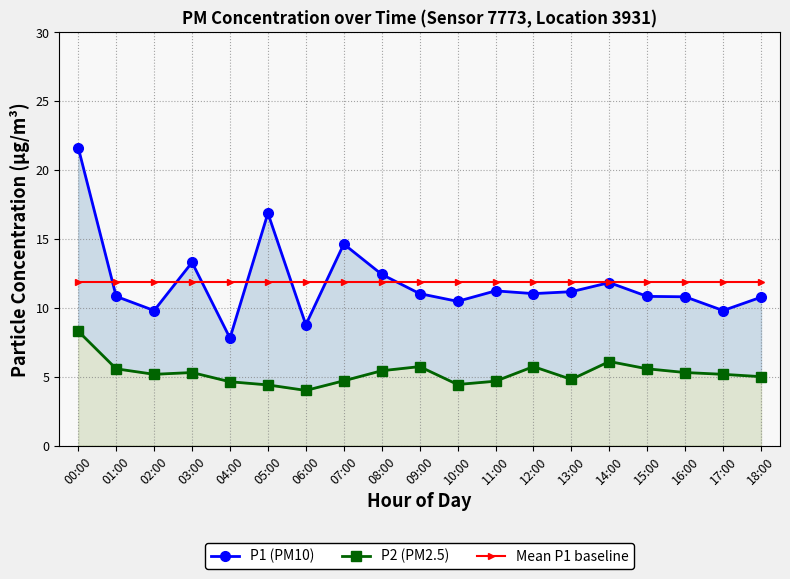

Reading left to right, transcribe all the data shown in this chart.

P1 (PM10): 21.6	10.8	9.8	13.3	7.8	16.9	8.8	14.6	12.4	11.0	10.5	11.2	11.0	11.2	11.8	10.8	10.8	9.8	10.8
P2 (PM2.5): 8.3	5.6	5.2	5.3	4.6	4.4	4.0	4.7	5.4	5.7	4.4	4.7	5.7	4.8	6.1	5.6	5.3	5.2	5.0
Mean P1 baseline: 11.8	11.8	11.8	11.8	11.8	11.8	11.8	11.8	11.8	11.8	11.8	11.8	11.8	11.8	11.8	11.8	11.8	11.8	11.8